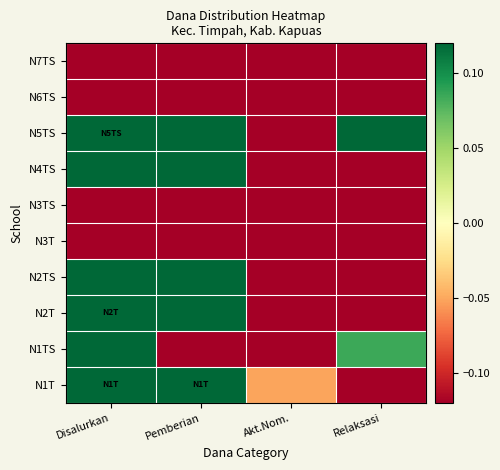

Reading right to left, list all the values displayed in this chart.

N1T: Relaksasi=-0.9	Akt.Nom.=-0.1	Pemberian=3.9	Disalurkan=5.0
N1TS: Relaksasi=0.1	Akt.Nom.=-1.0	Pemberian=-0.5	Disalurkan=0.6
N2T: Relaksasi=-0.2	Akt.Nom.=-1.0	Pemberian=1.0	Disalurkan=1.8
N2TS: Relaksasi=-0.6	Akt.Nom.=-1.0	Pemberian=1.2	Disalurkan=1.6
N3T: Relaksasi=-0.2	Akt.Nom.=-1.0	Pemberian=-1.0	Disalurkan=-0.2
N3TS: Relaksasi=-1.0	Akt.Nom.=-1.0	Pemberian=-0.7	Disalurkan=-0.7
N4TS: Relaksasi=-0.3	Akt.Nom.=-1.0	Pemberian=0.4	Disalurkan=1.0
N5TS: Relaksasi=0.2	Akt.Nom.=-0.9	Pemberian=1.2	Disalurkan=2.5
N6TS: Relaksasi=-0.9	Akt.Nom.=-1.0	Pemberian=-1.0	Disalurkan=-0.9
N7TS: Relaksasi=-0.9	Akt.Nom.=-1.0	Pemberian=-0.8	Disalurkan=-0.7